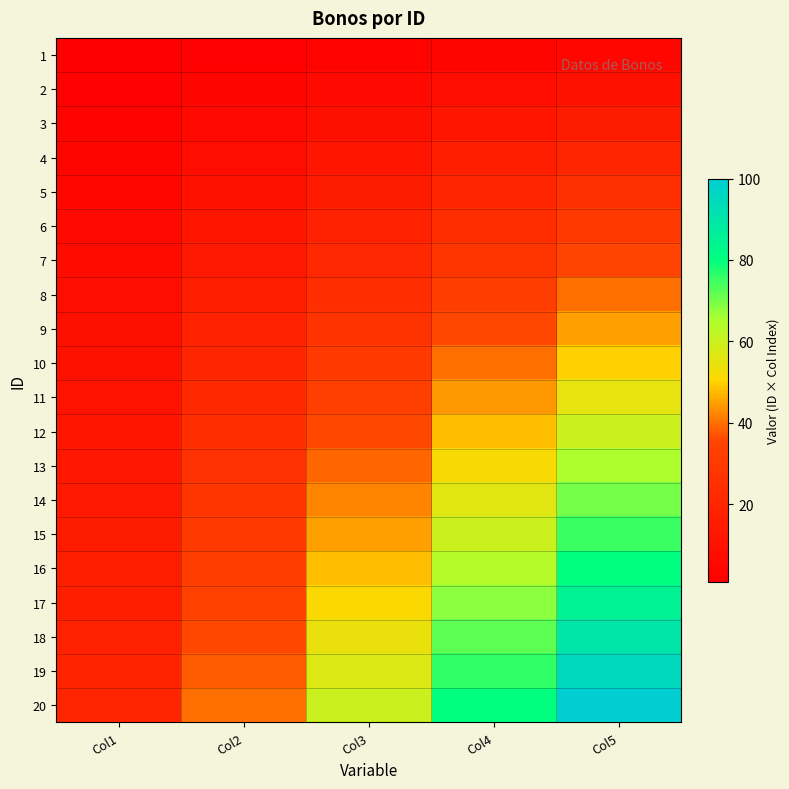

What is the minimum value shown in the chart?

1